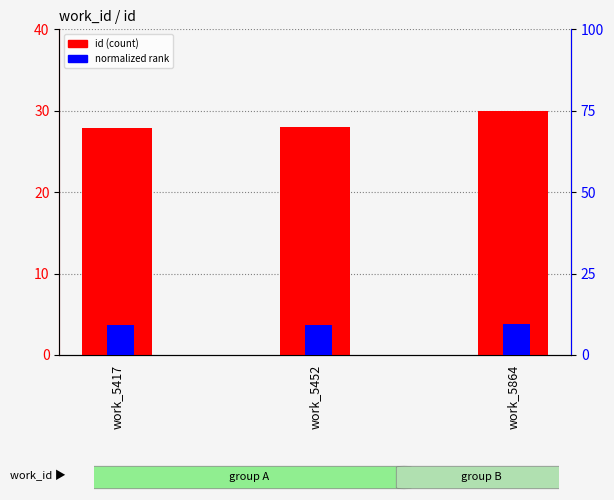

Which category has the lowest value in the id (scaled) series?

work_5417